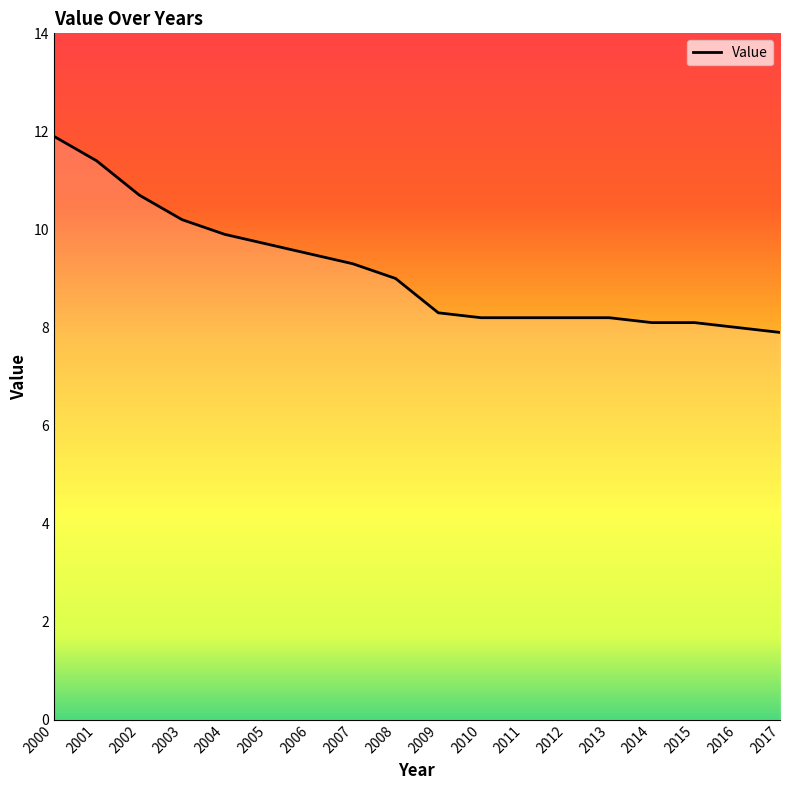

What is the difference between the values at 2017 and 2005?

1.8